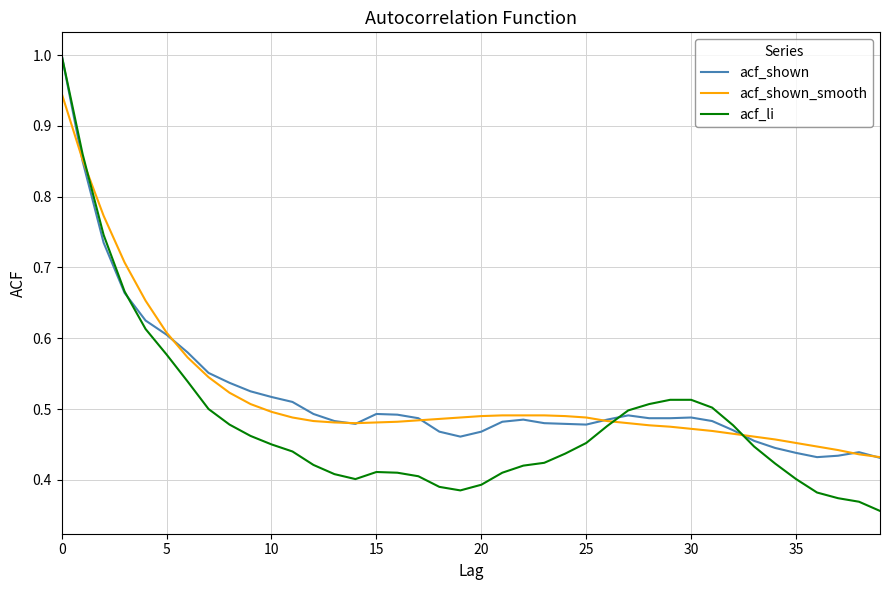

Which series has the largest range (max minus min)?

acf_li